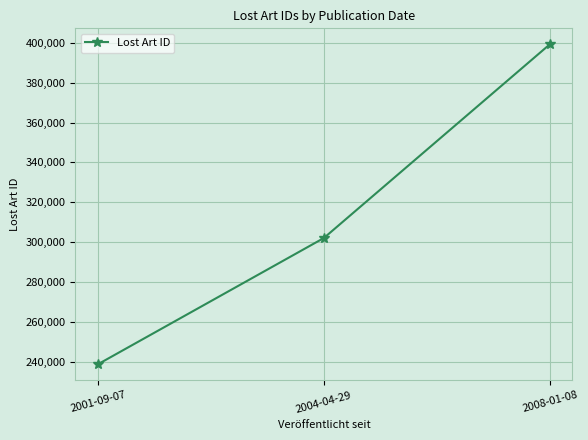

Count the values in the range 238752 to 399246.

3